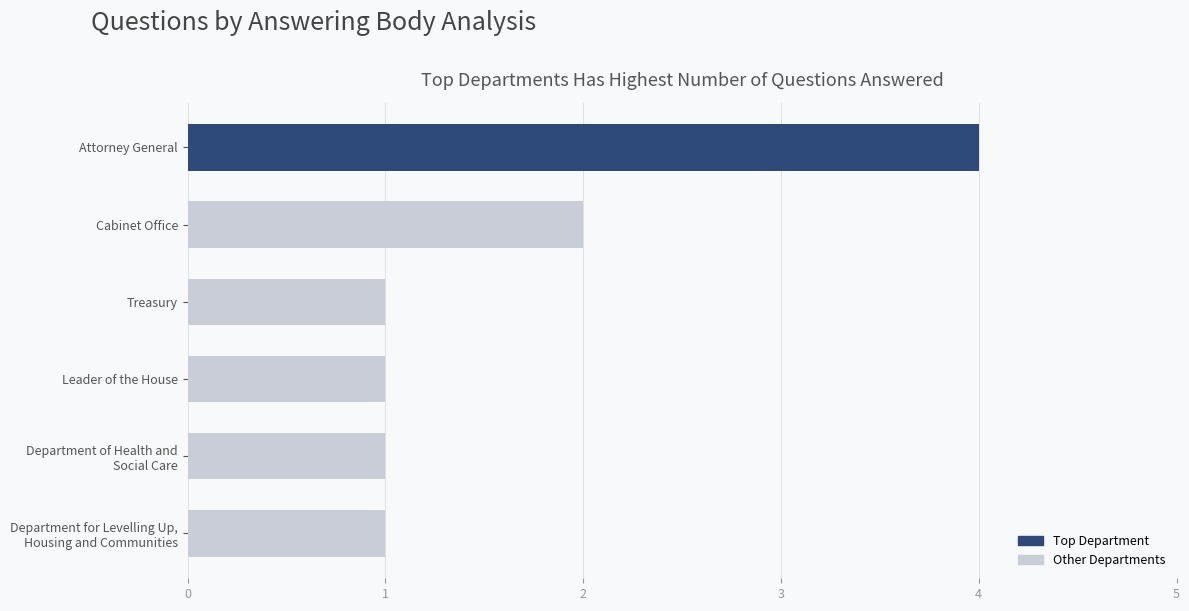

Approximately how many times larger is the value at Attorney General compared to Cabinet Office?

2.0